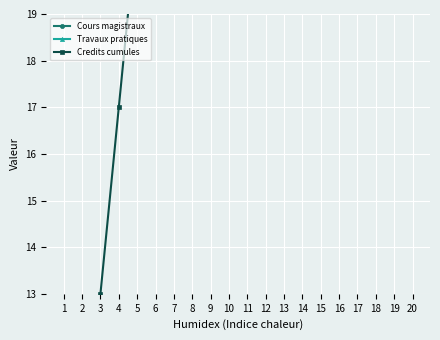

Is the value of Credits cumules at 11 greater than the value of Cours magistraux at 18?

Yes